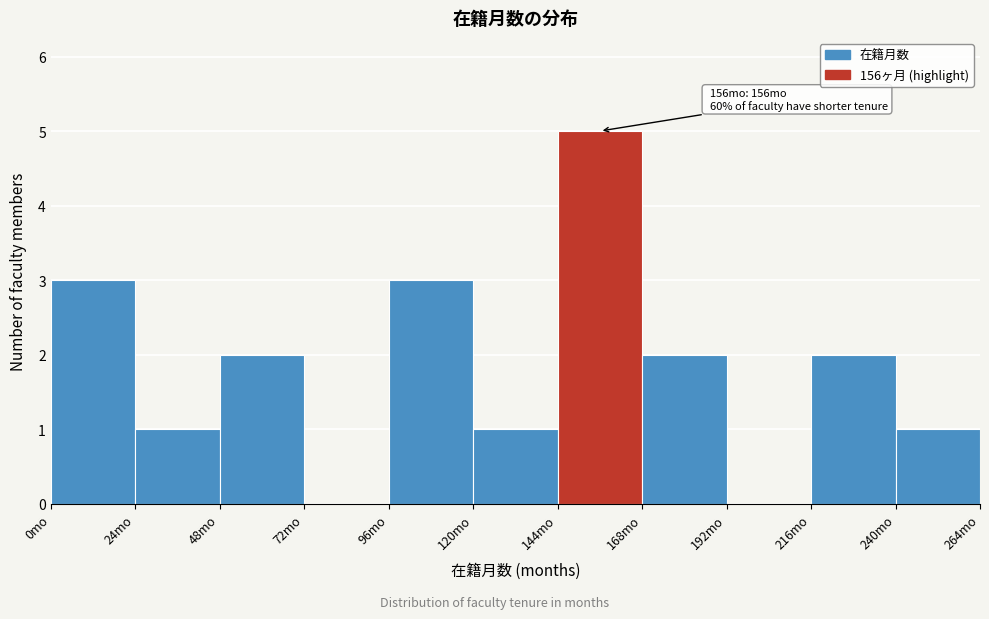

Which range on the x-axis has the tallest bar?

144 to 168